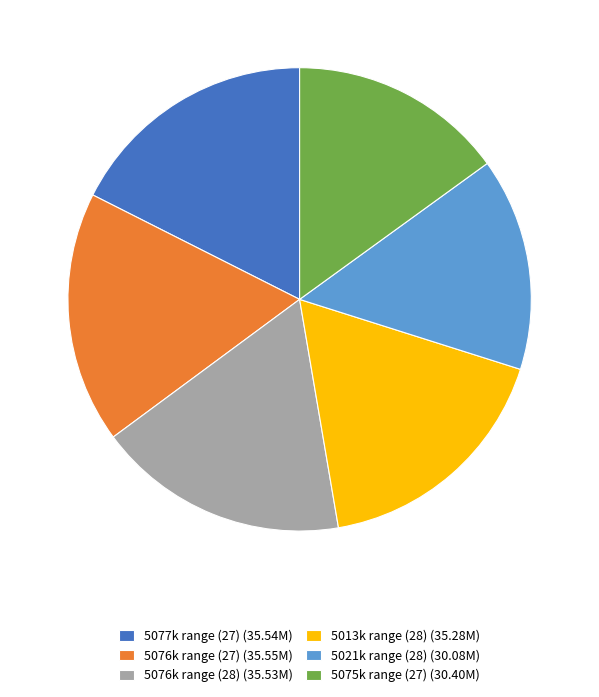

Is there a majority slice in this chart?

No